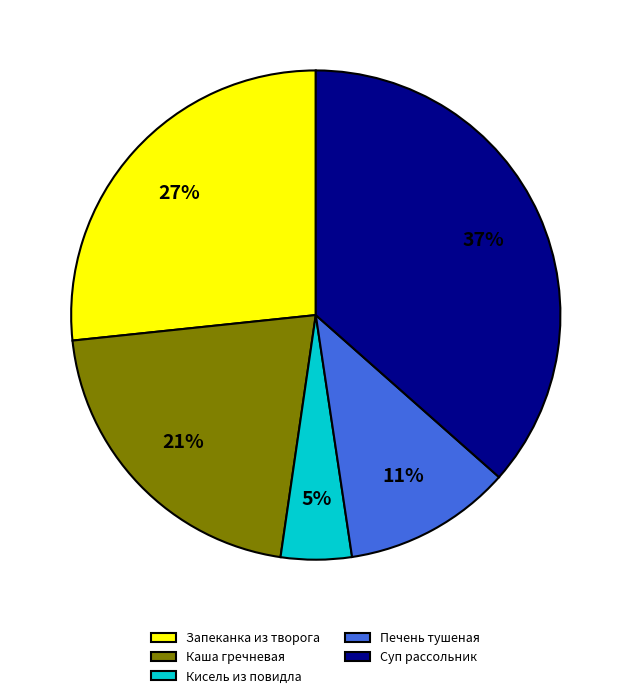

True or false: Запеканка из творога accounts for 27% of the total.

True